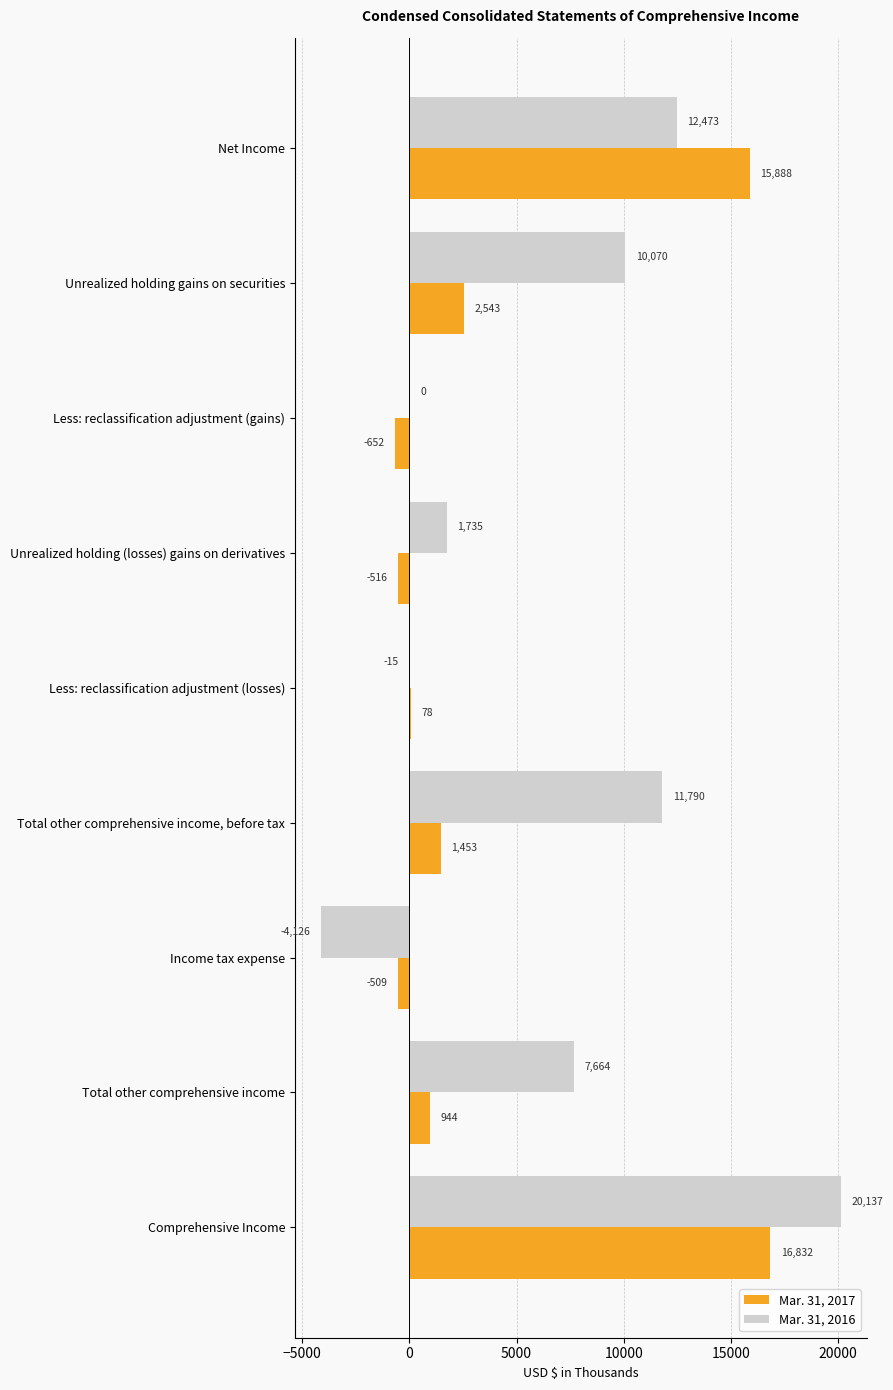

What are all the series names shown in the legend?

Mar. 31, 2017, Mar. 31, 2016